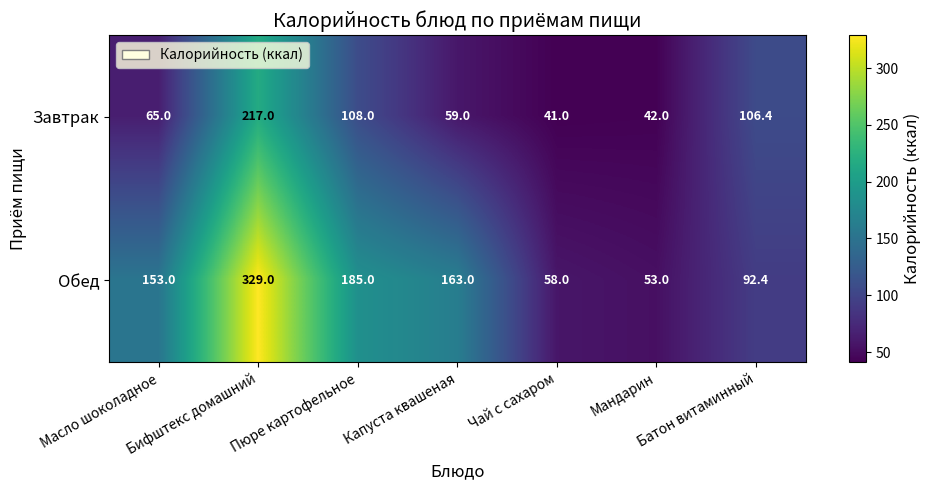

List the series in order of their peak value, highest first.

Обед, Завтрак